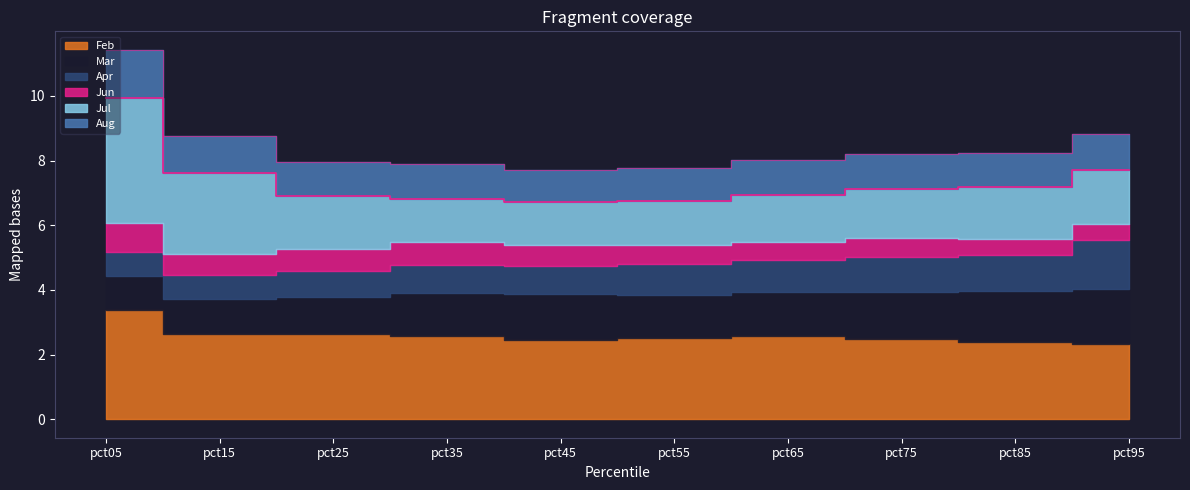

At which category is the sum across all series the highest?

pct05